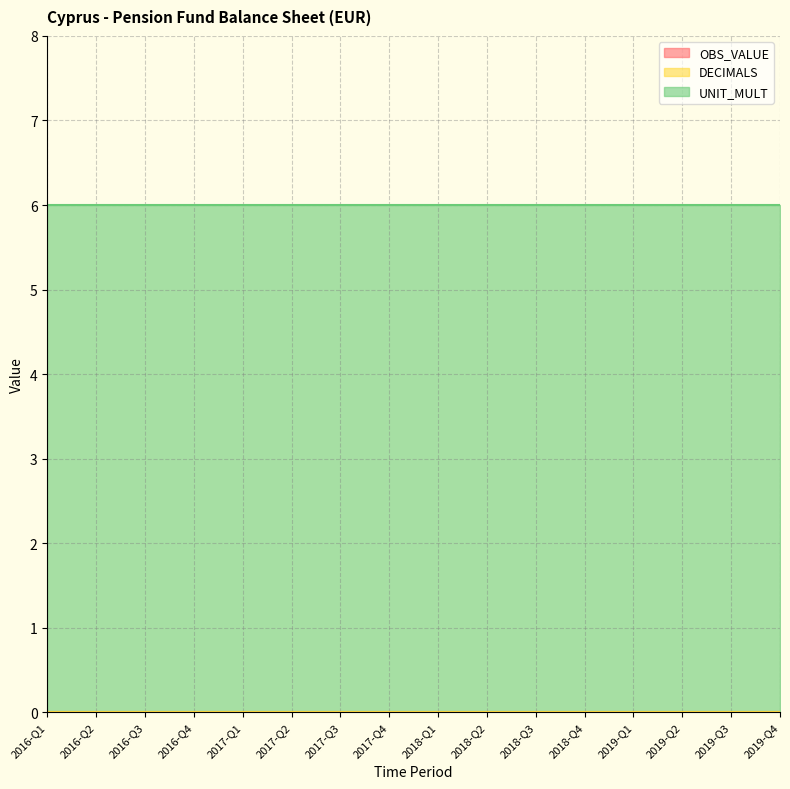

What is the label of the 10th point from the right?

2017-Q3